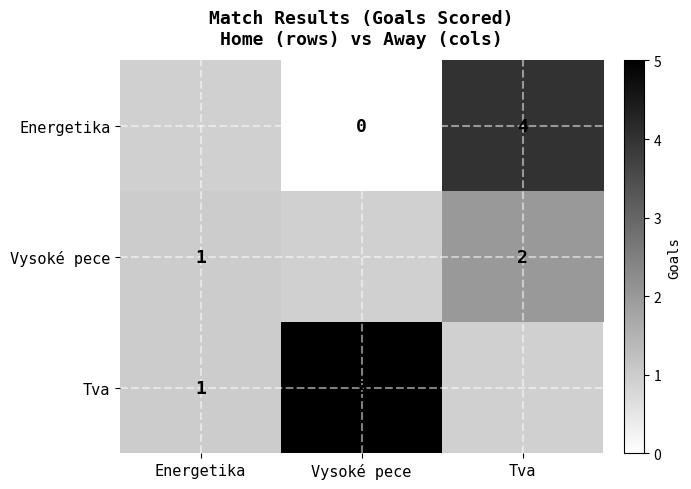

Is the value of Vysoké pece at Tva greater than the value of Energetika at Tva?

No